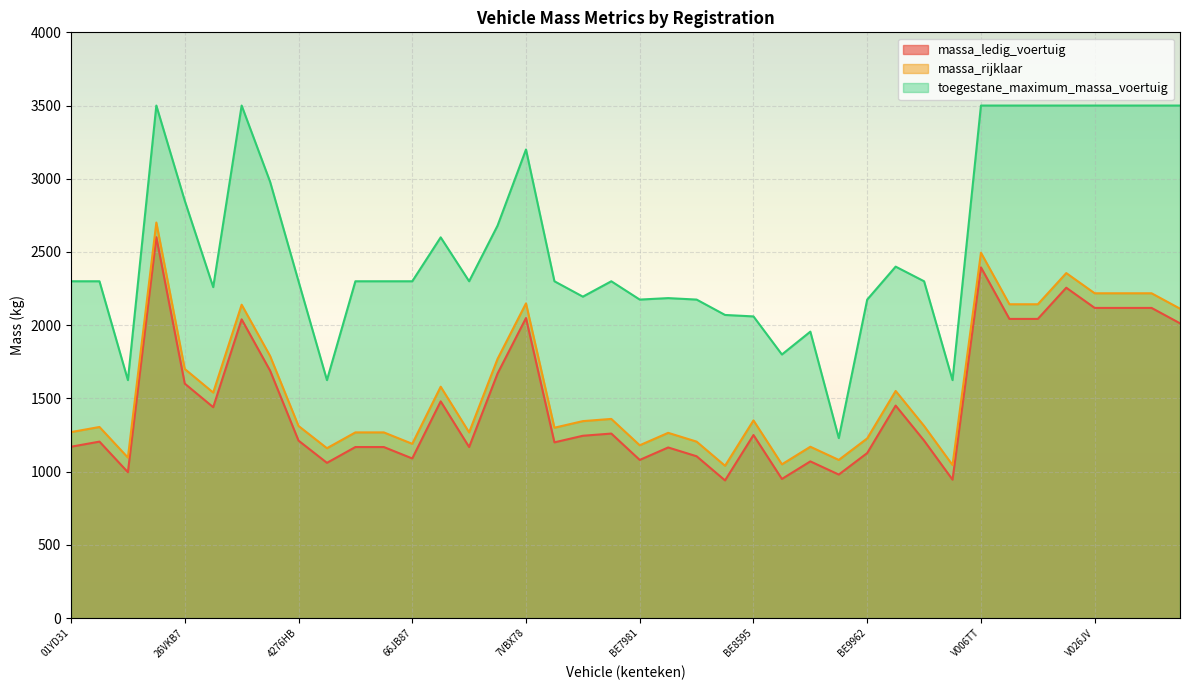

How many categories are shown in the chart?

40